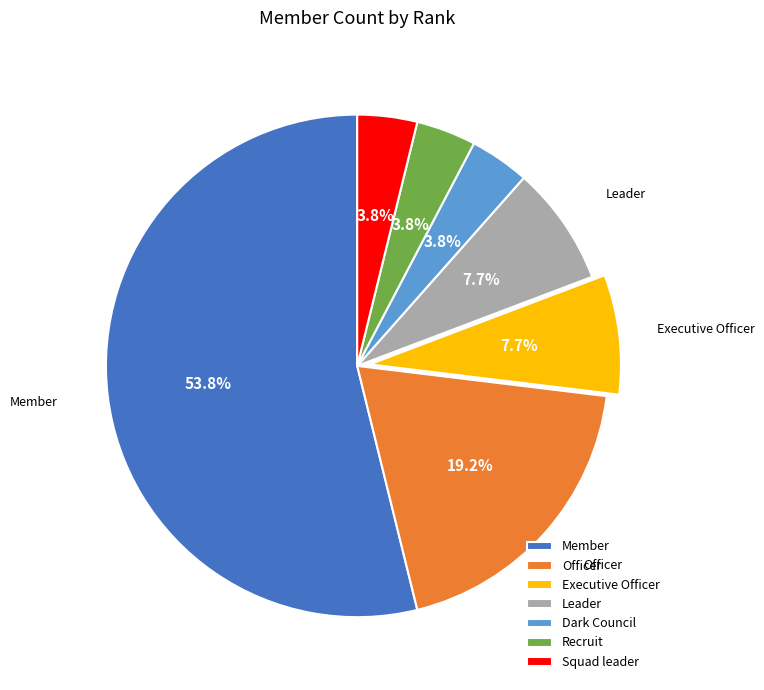

To the nearest percent, what portion does Member represent?

54%